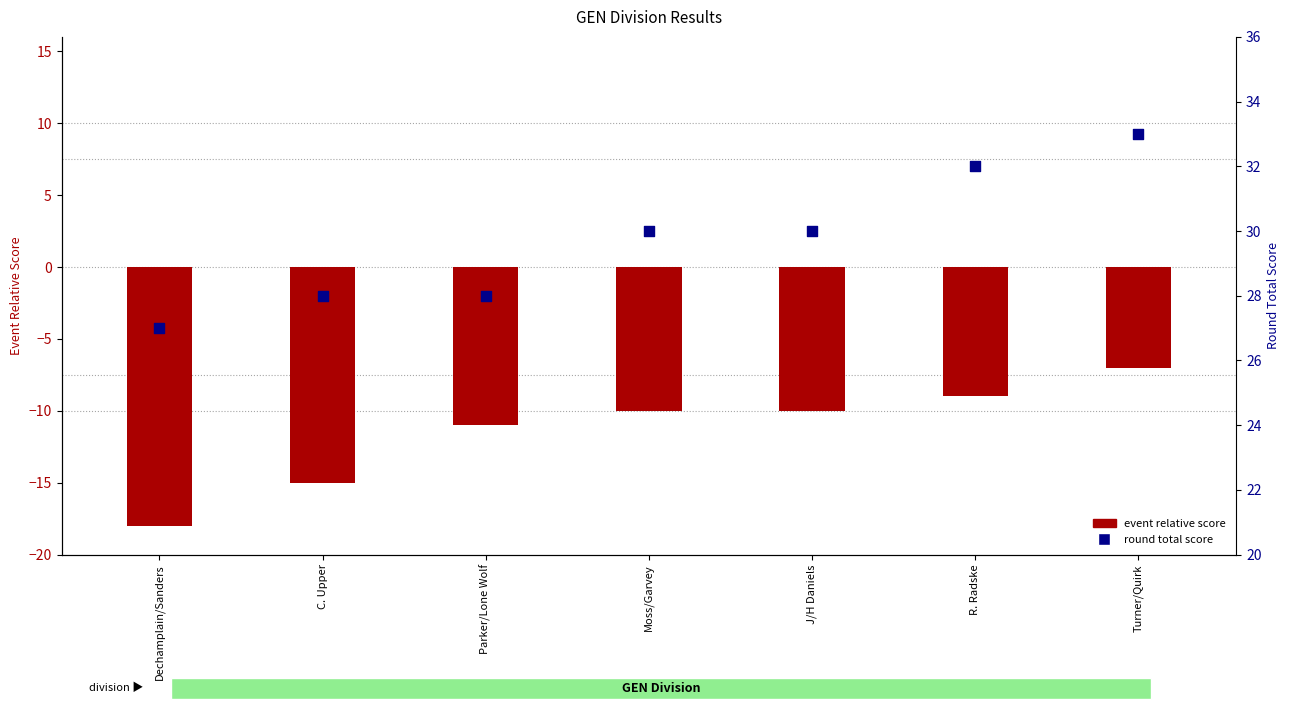

Which series contains the highest Y value?

round total score